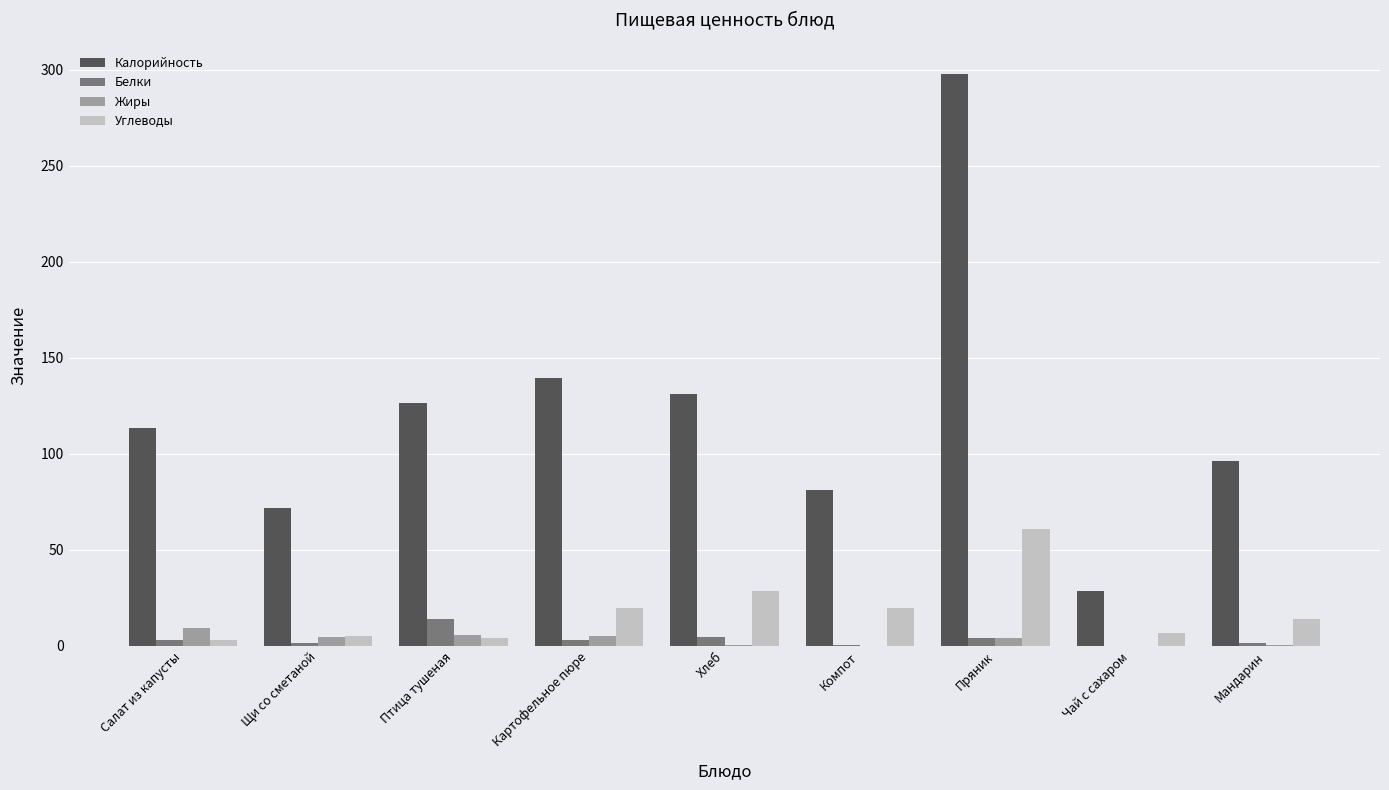

How many values in the Жиры series exceed 4?

5